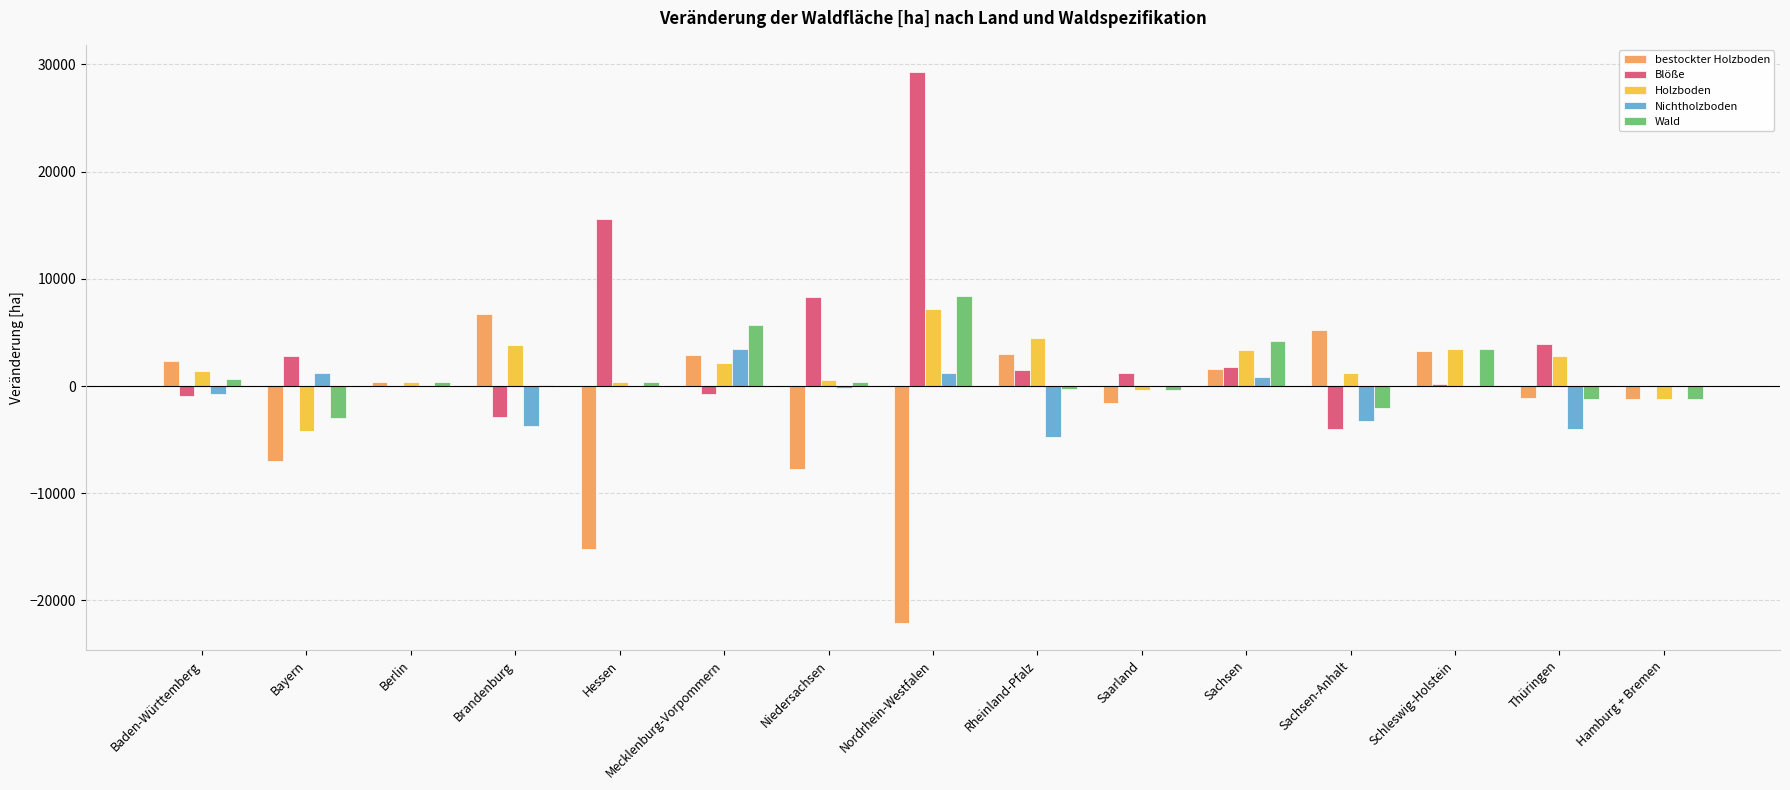

What is the greatest value displayed?

29263.7